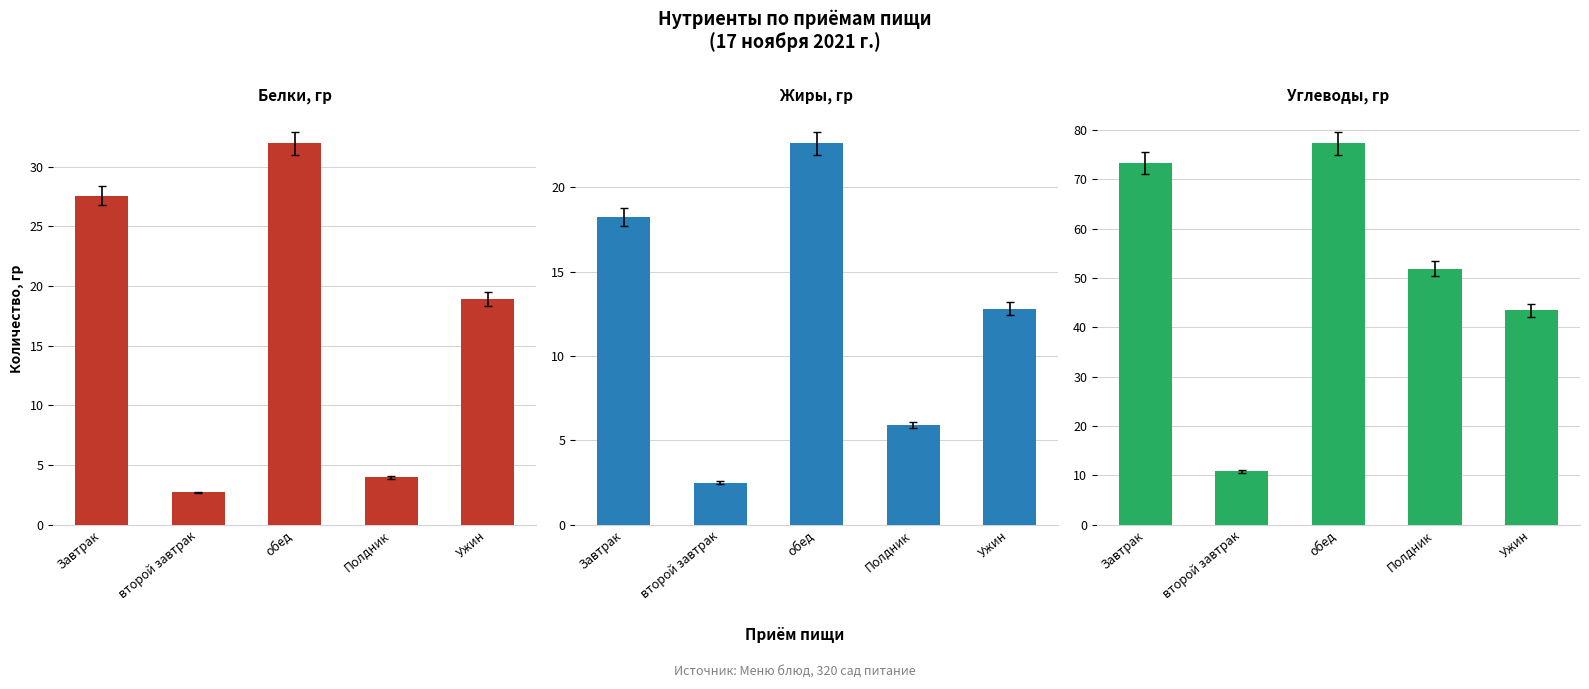

Are the bars grouped side by side (vs. stacked)?

Yes